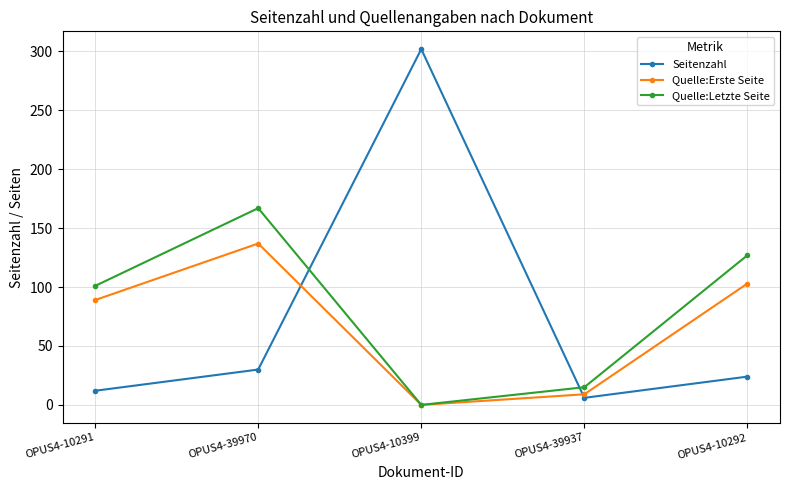

Which series ends up on top after the final intersection of Seitenzahl and Quelle:Erste Seite?

Quelle:Erste Seite